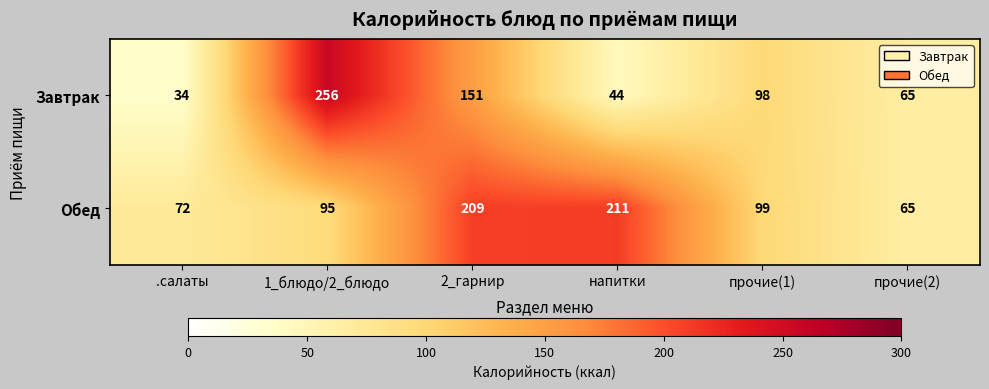

Reading left to right, transcribe all the data shown in this chart.

Завтрак: 34	256	151	44	98	65
Обед: 72	95	209	211	99	65